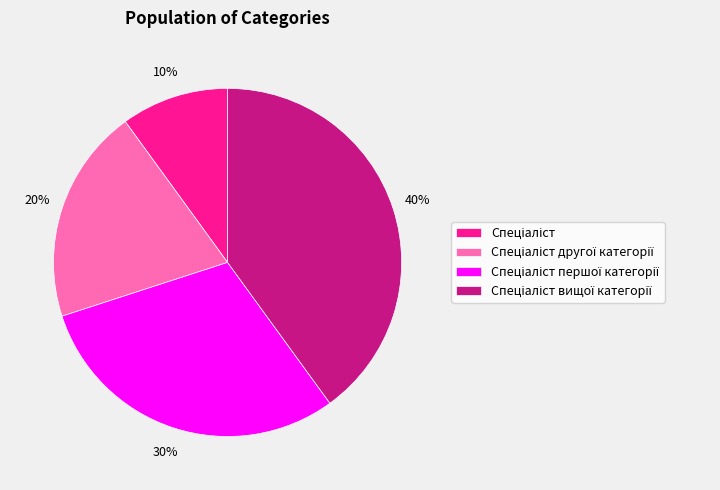

Is there any slice that represents more than half of the pie?

No